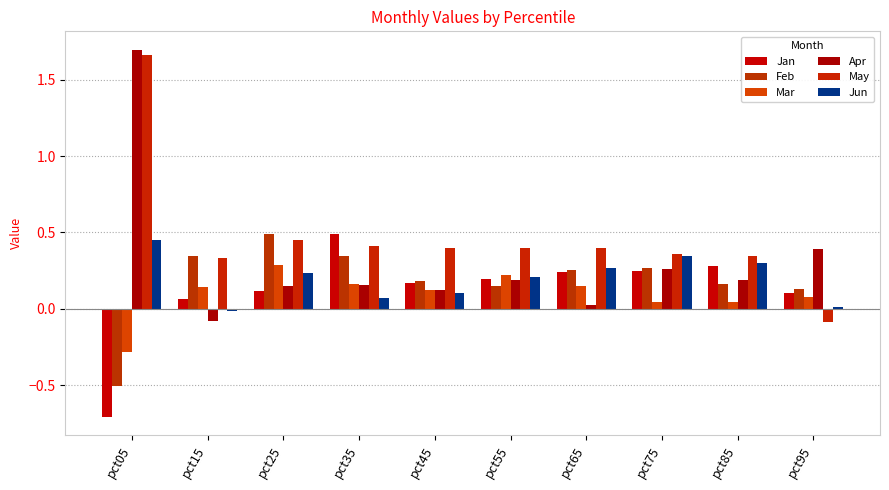

Are the bars grouped side by side (vs. stacked)?

Yes